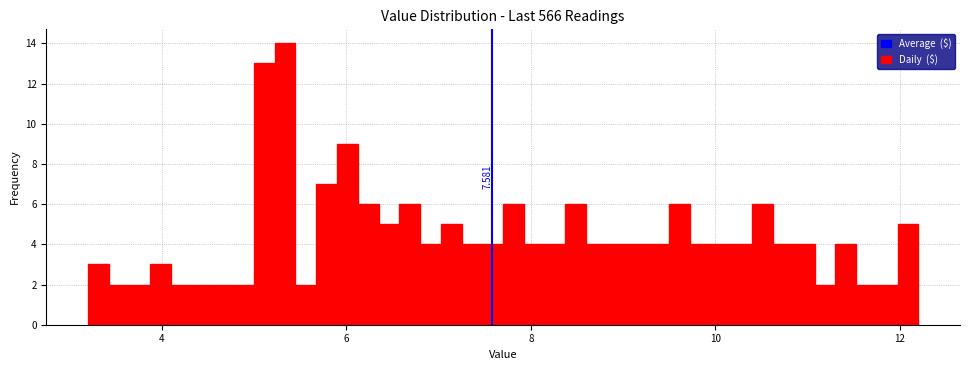

Read against the x-axis, roughly where is the centre of the tallest bar?

5.4